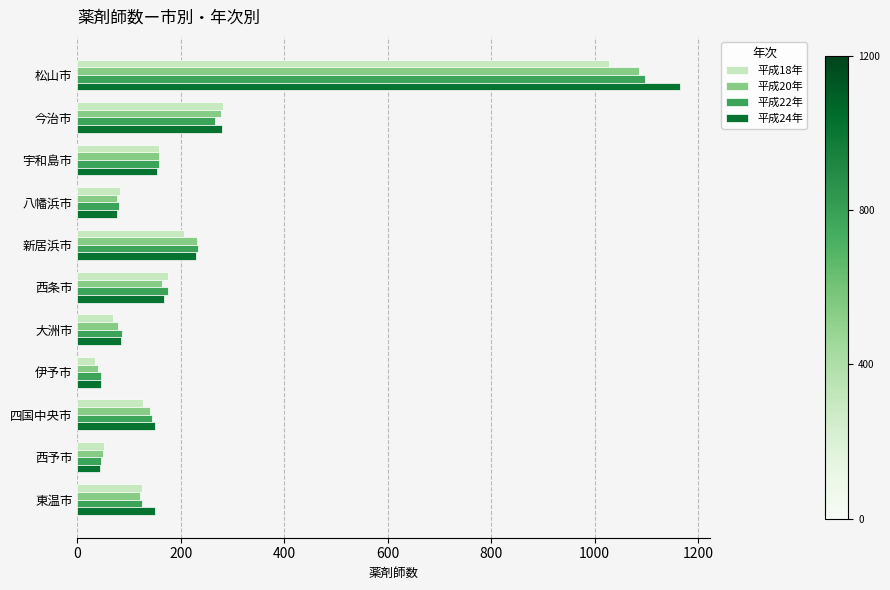

What is the minimum value for 平成18年?

35